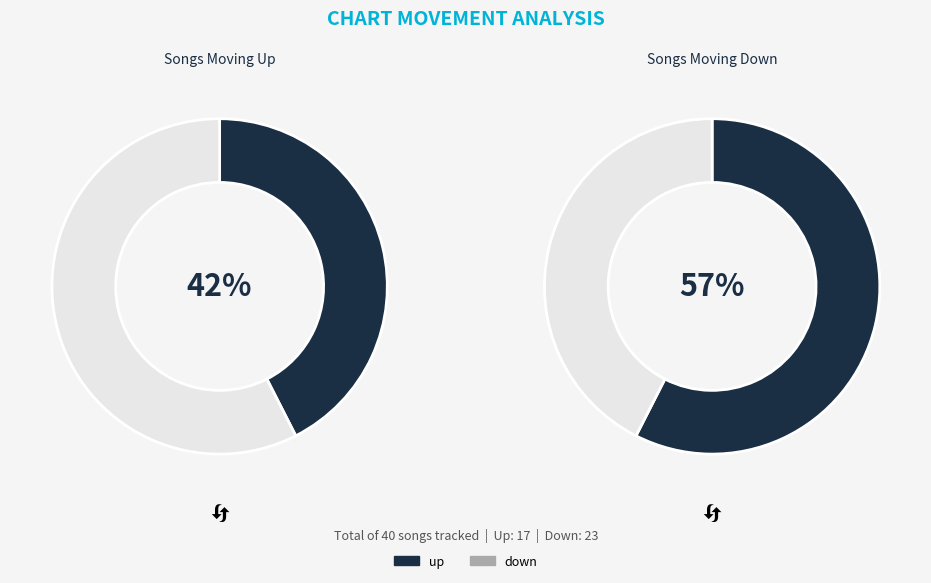

What is the ratio of the value at up to the value at down?

0.7